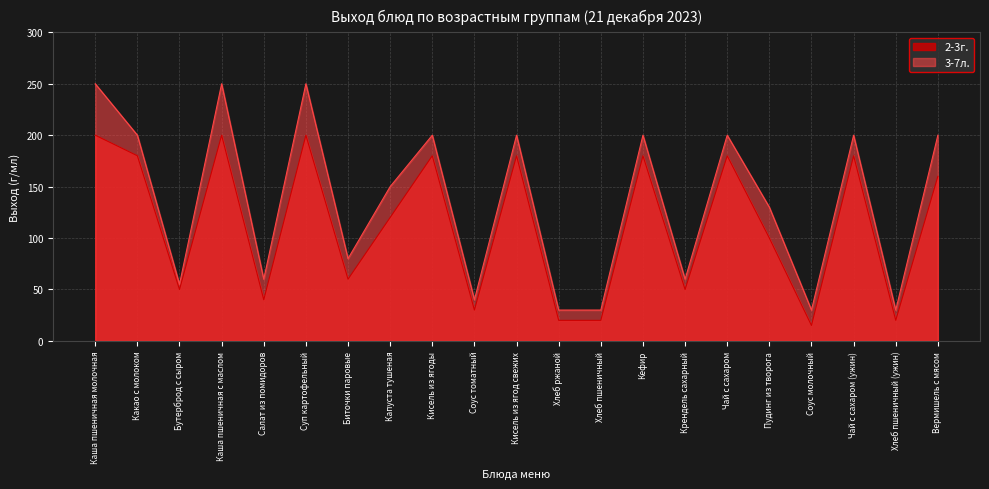

What position from the left is Биточки паровые?

7